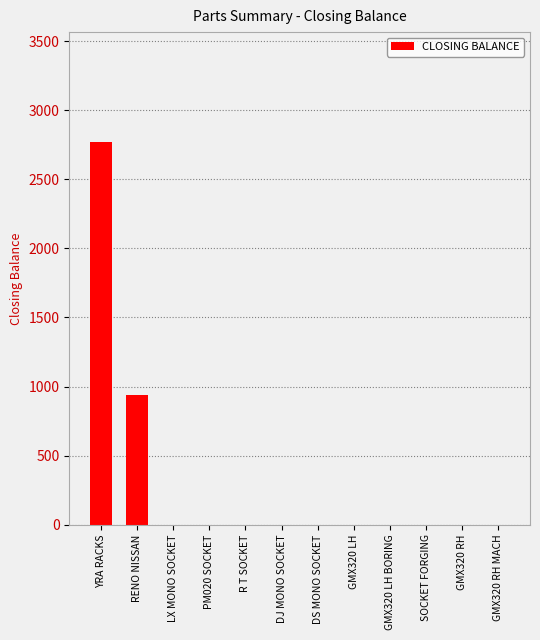

Is it true that the value at R T SOCKET is 1935?

False